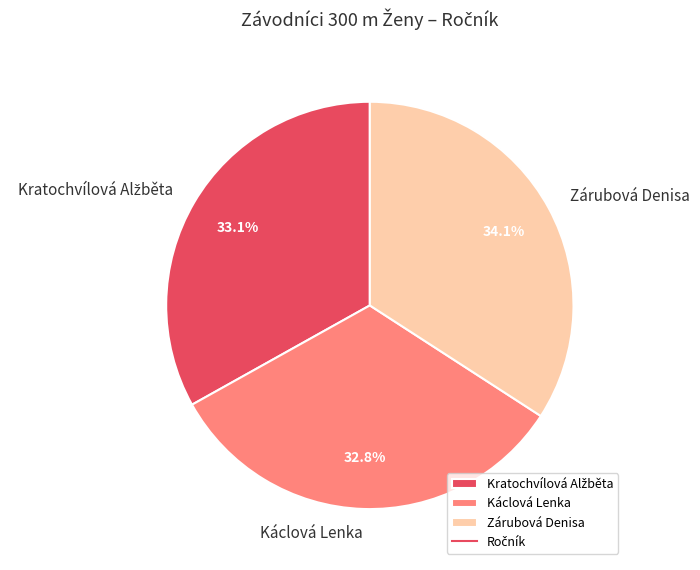

How many slices are in this pie chart?

3